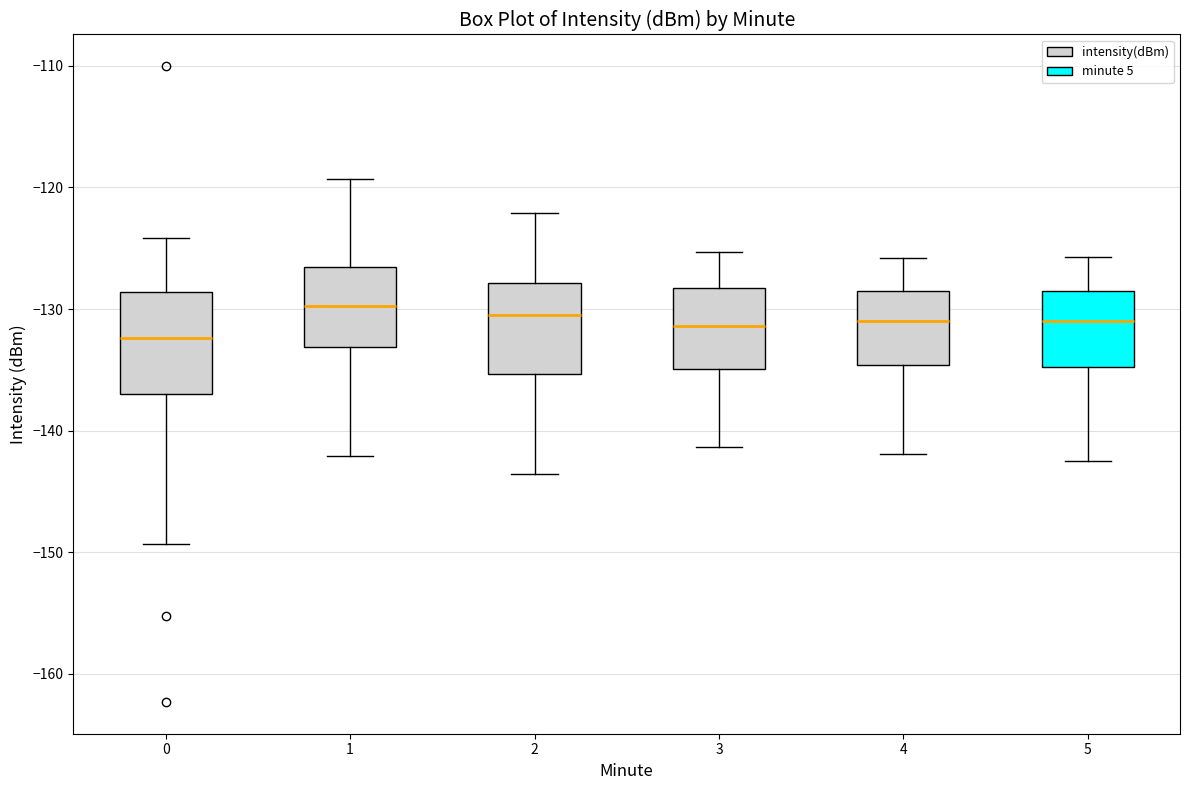

Reading left to right, transcribe this box plot: for each box, give where its median line is, the range the box spans, and where its two whiskers end, as read against the y-axis. The values are not printed on the chart, so give them approximately, as read against the axis.

0: median -132, box -137 to -129, whiskers -149 to -124
1: median -130, box -133 to -127, whiskers -142 to -119
2: median -130, box -135 to -128, whiskers -144 to -122
3: median -131, box -135 to -128, whiskers -141 to -125
4: median -131, box -135 to -128, whiskers -142 to -126
5: median -131, box -135 to -129, whiskers -142 to -126